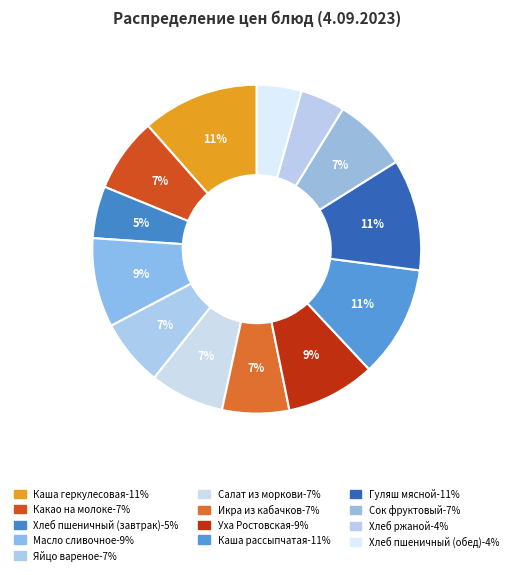

How many segments does this pie chart have?

13